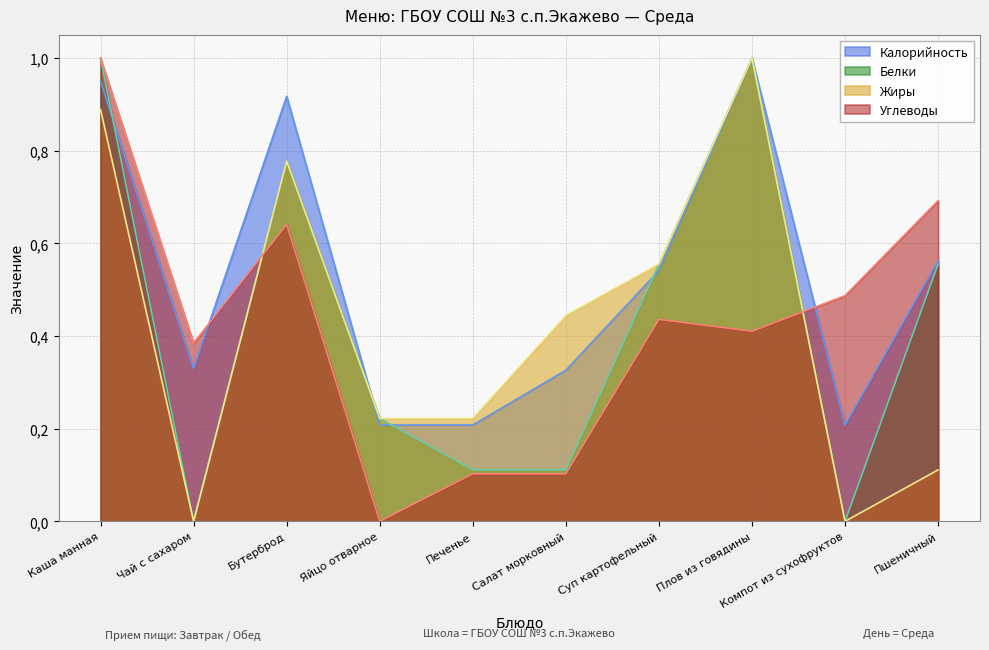

What is the label of the 8th point from the left?

Плов из говядины